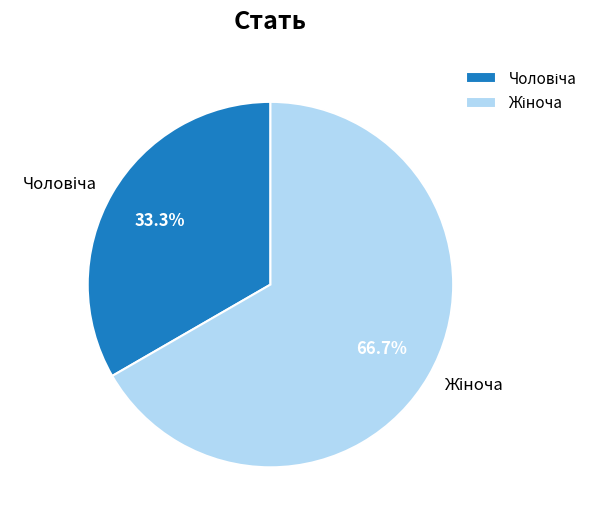

Does any single category account for the majority?

Yes